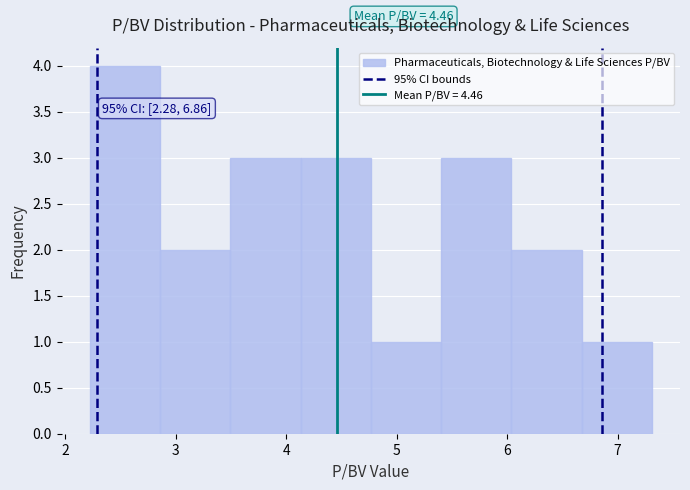

Which range on the x-axis has the tallest bar?

2.2 to 2.9